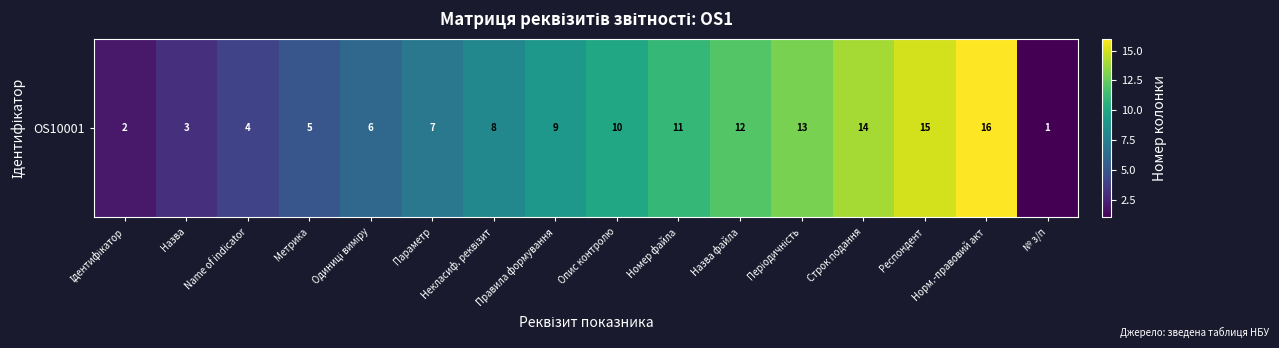

Reading right to left, list all the values displayed in this chart.

№ з/п=1	Норм.-правовий акт=16	Респондент=15	Строк подання=14	Періодичність=13	Назва файла=12	Номер файла=11	Опис контролю=10	Правила формування=9	Некласиф. реквізит=8	Параметр=7	Одиниці виміру=6	Метрика=5	Name of indicator=4	Назва=3	Ідентифікатор=2